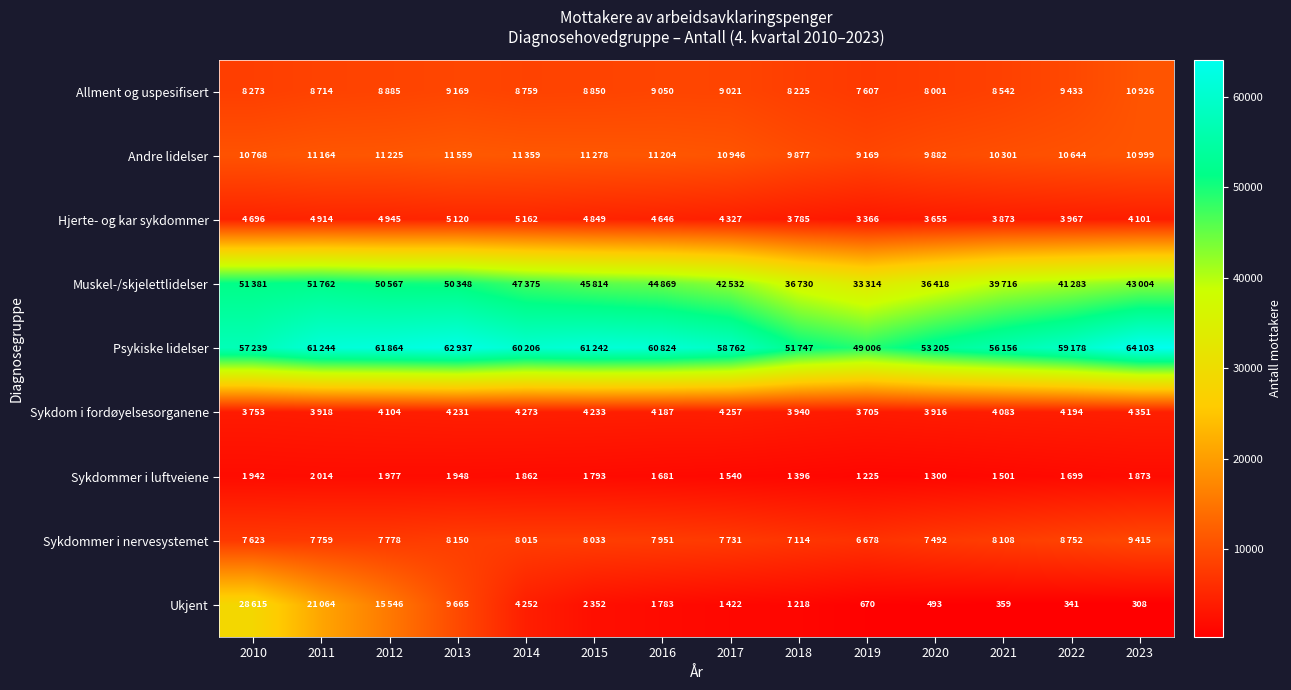

Rank the series by their maximum value, from highest to lowest.

Psykiske lidelser, Muskel-/skjelettlidelser, Ukjent, Andre lidelser, Allment og uspesifisert, Sykdommer i nervesystemet, Hjerte- og kar sykdommer, Sykdom i fordøyelsesorganene, Sykdommer i luftveiene